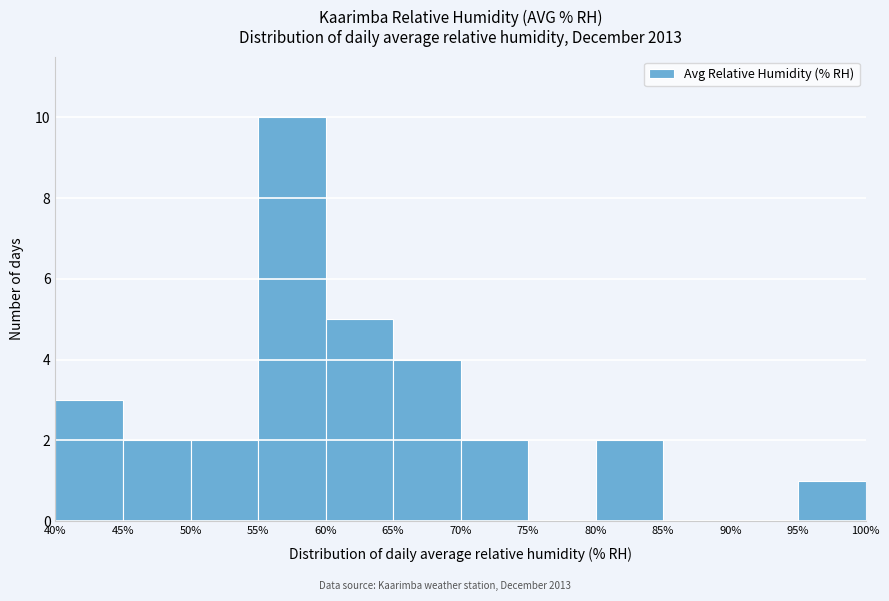

Over which range of the x-axis is the bar tallest?

55% to 60%